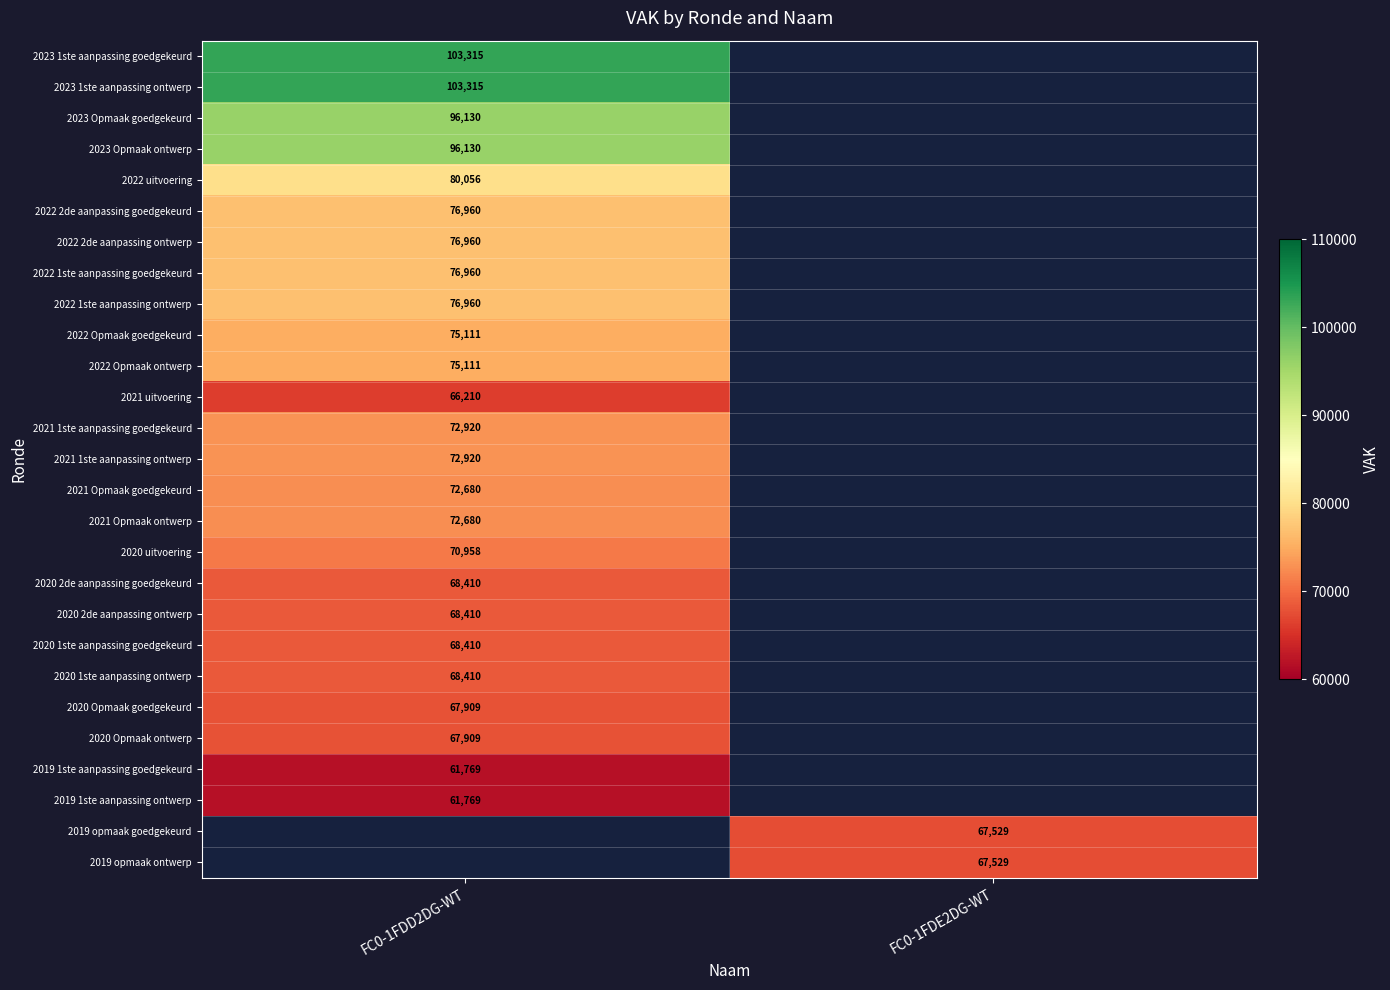

The 2022 2de aanpassing goedgekeurd series shows 17793.1 at FC0-1FDD2DG-WT. True or false?

False